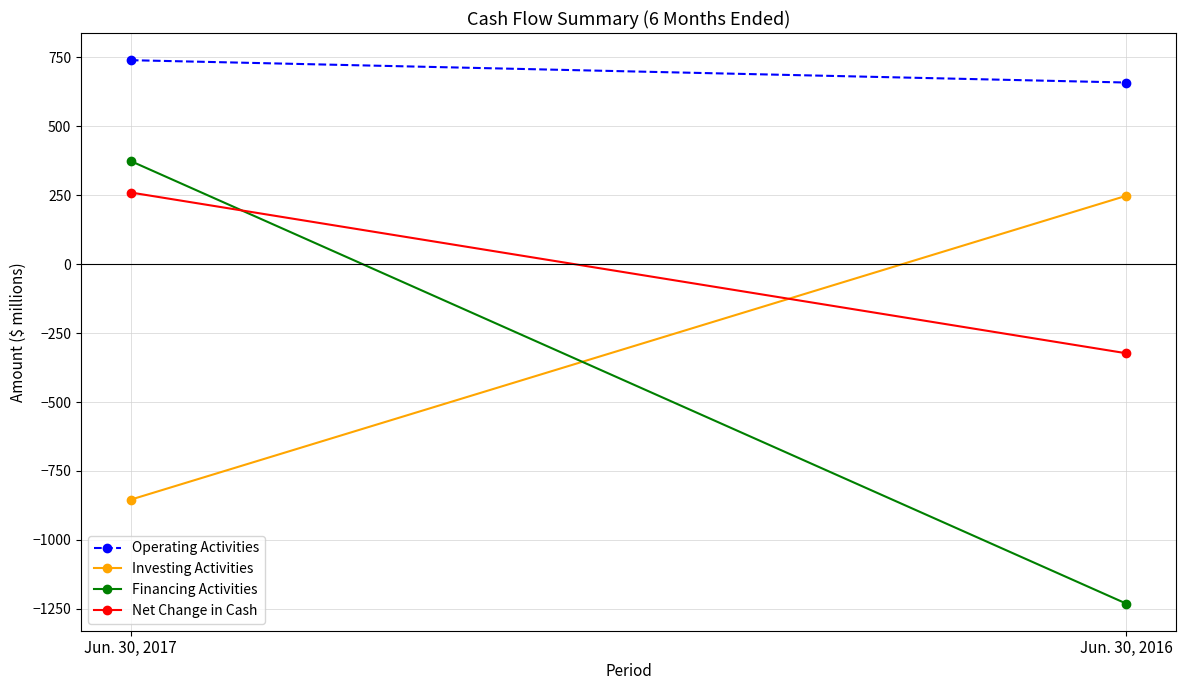

What is the sum of the Net Change in Cash values at Jun. 30, 2017 and Jun. 30, 2016?

-63